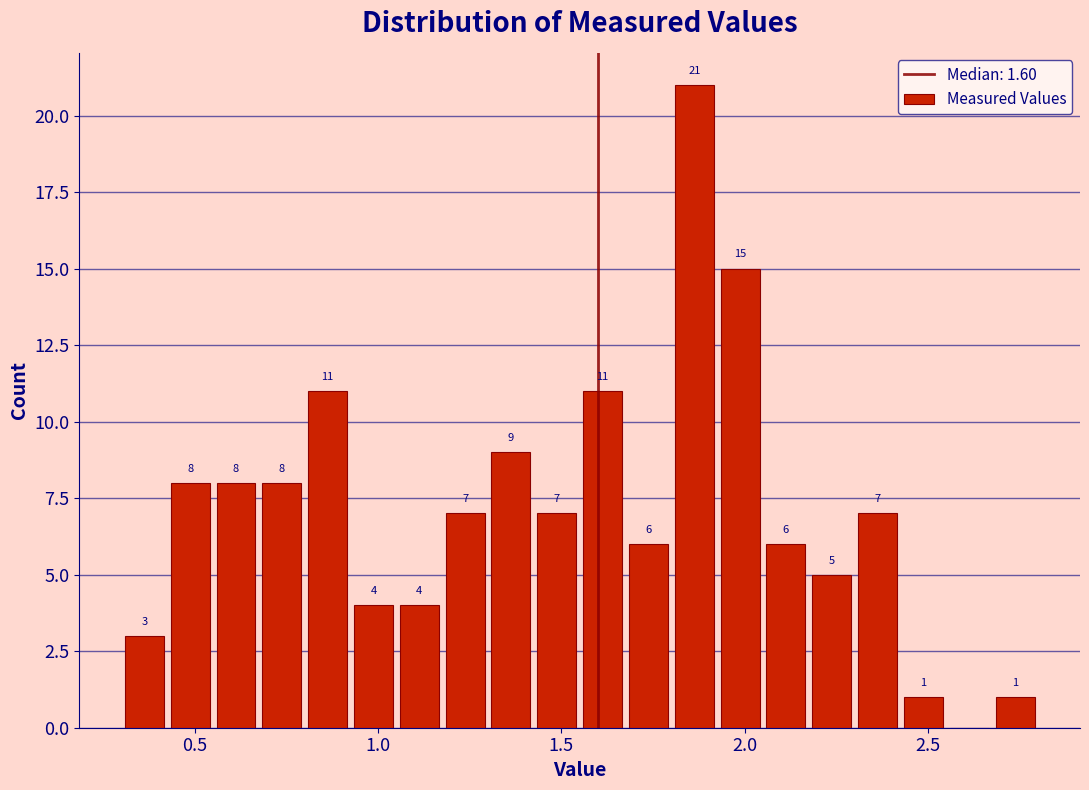

Read against the x-axis, roughly where is the centre of the tallest bar?

1.85